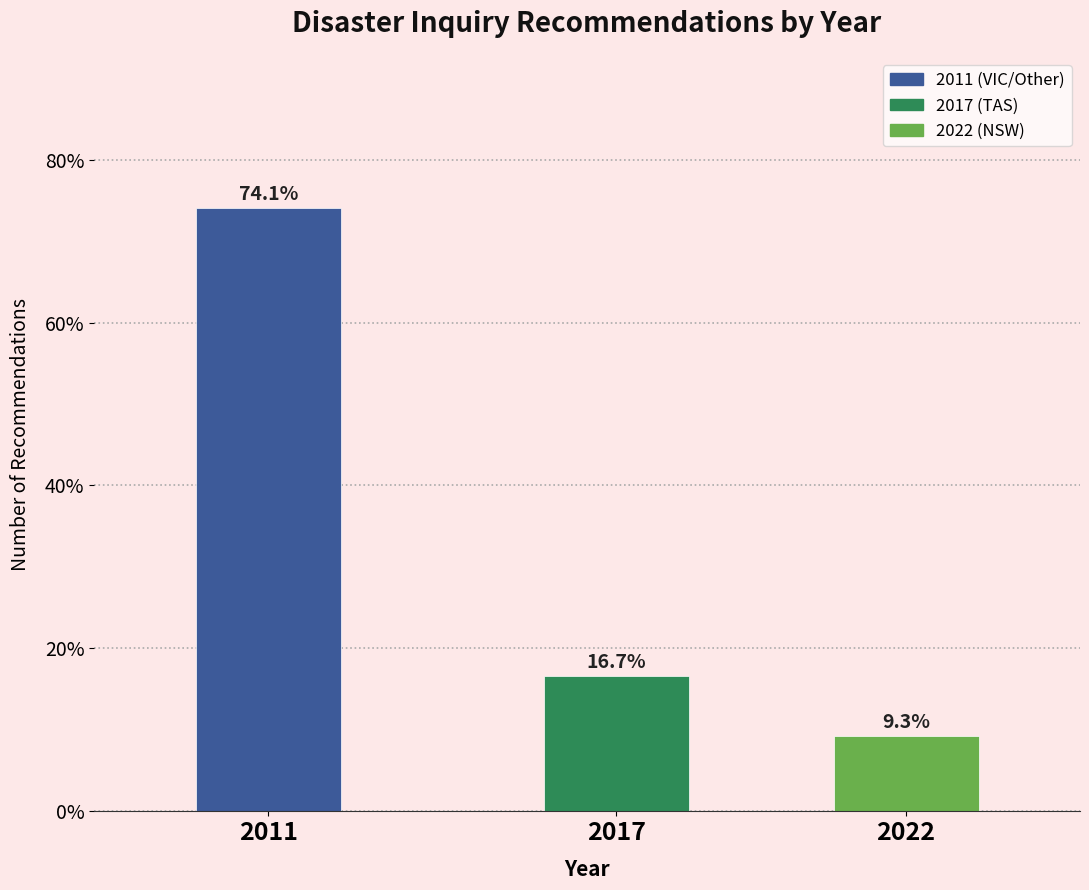

Reading right to left, what are all the values shown in this chart?

2022=9.3	2017=16.7	2011=74.1